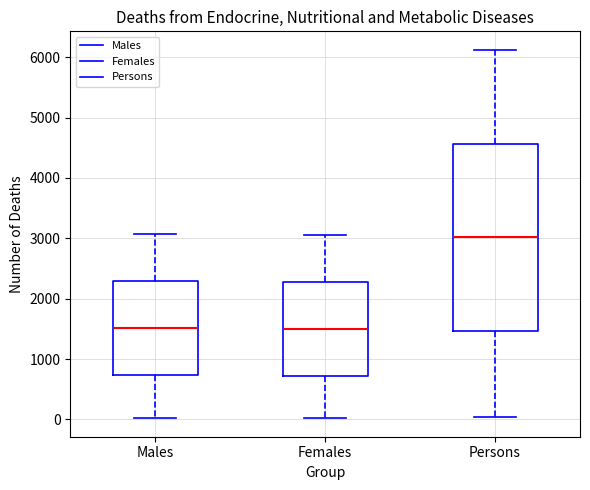

Comparing the boxes themselves (not the whiskers), which one is the tallest?

Persons